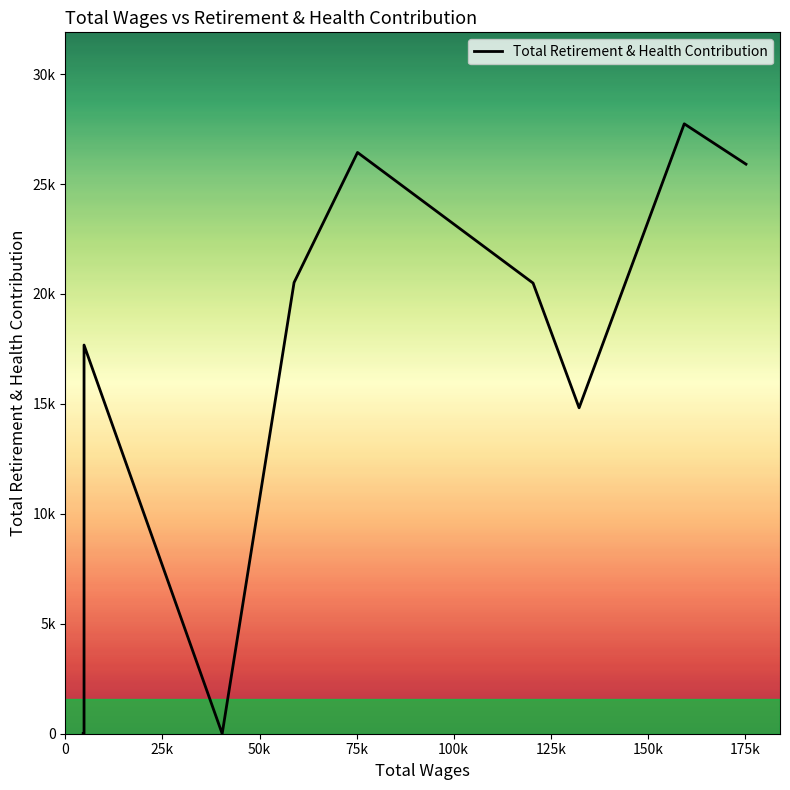

What is the sum of all values?

205195